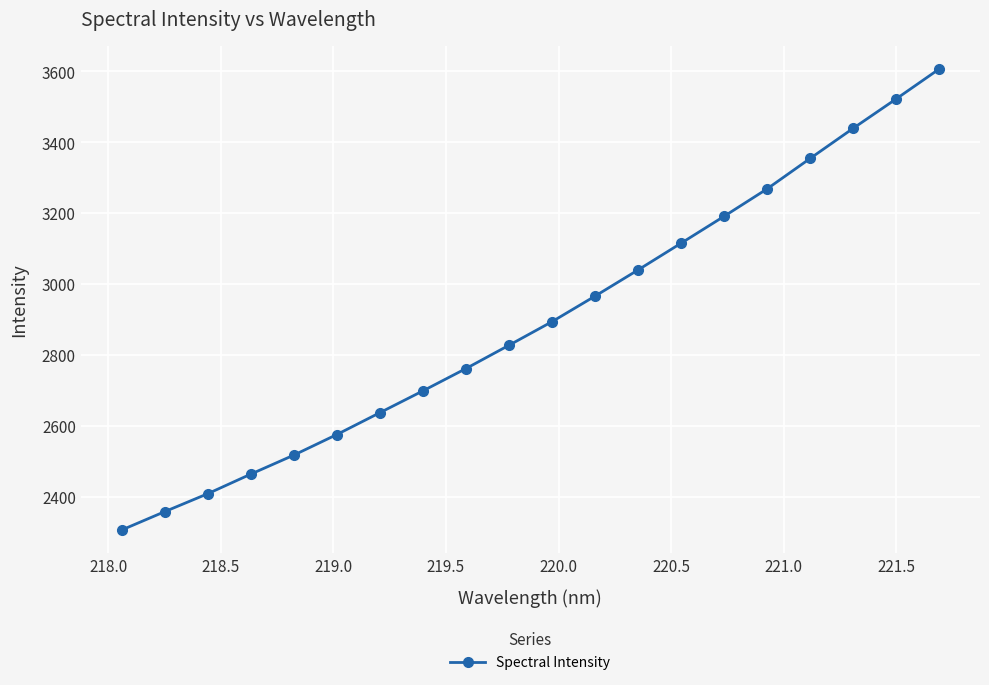

What is the value of the 8th point from the left?

2698.6